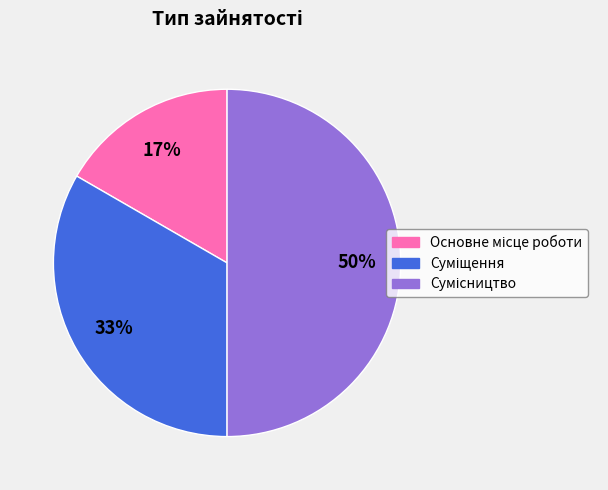

To the nearest percent, what is the difference between the largest and smallest slice percentages?

33%